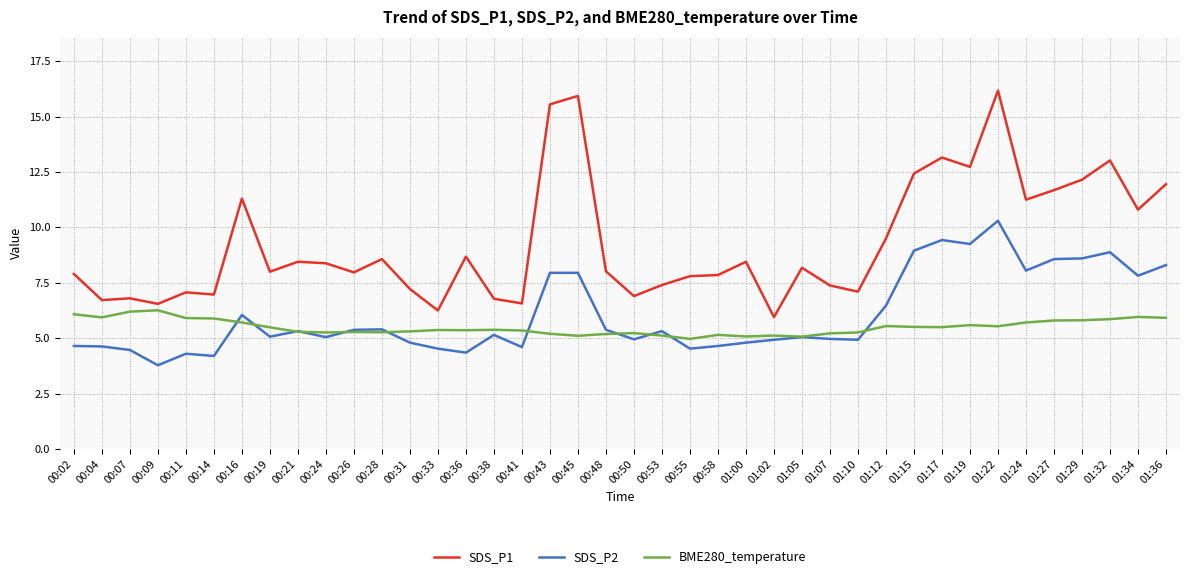

The value of BME280_temperature at 01:10 is 5.3. True or false?

True